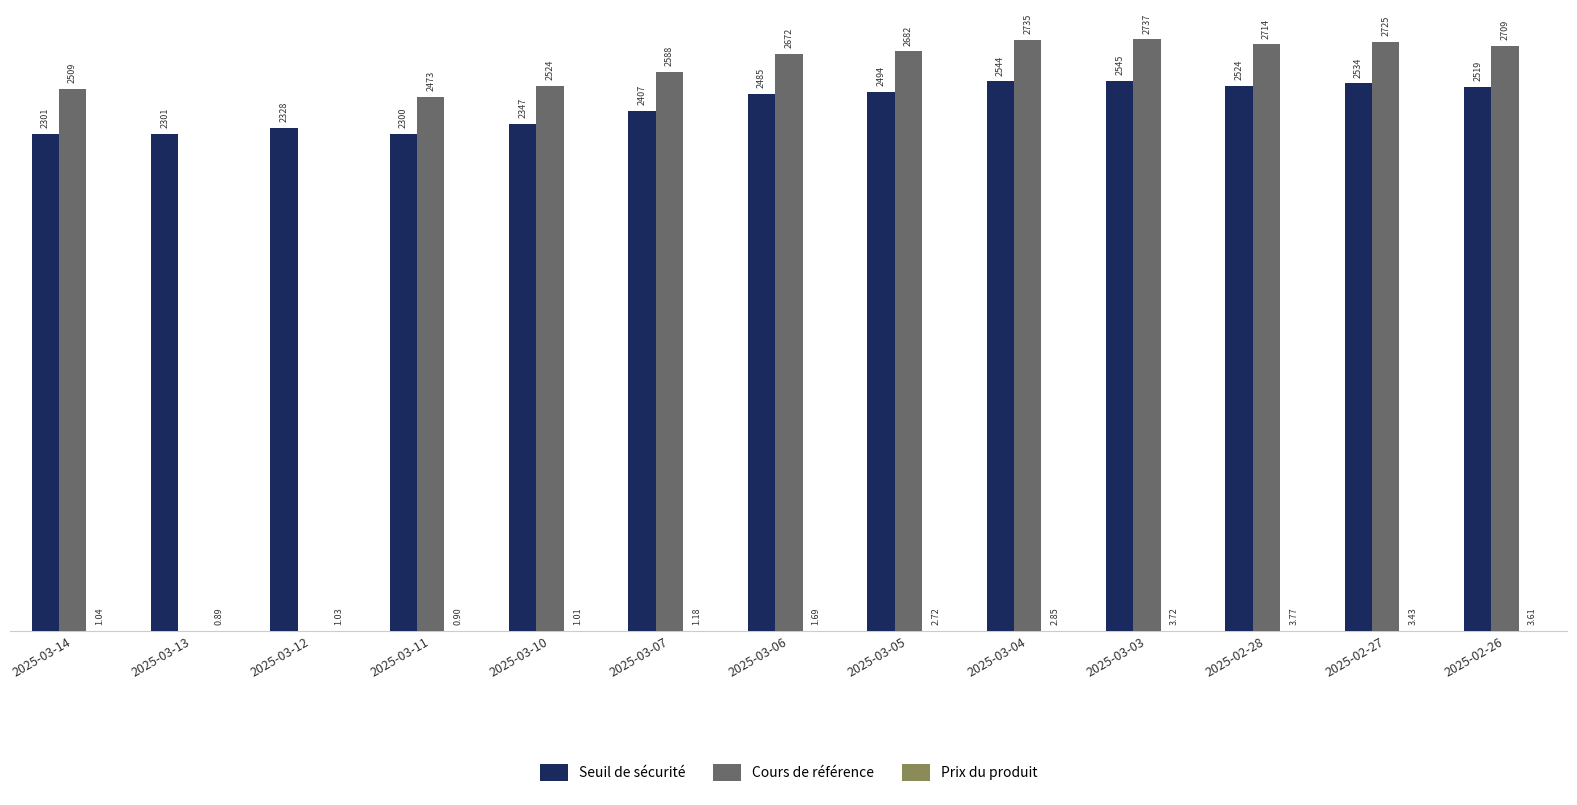

At which category is the sum across all series the highest?

2025-03-03